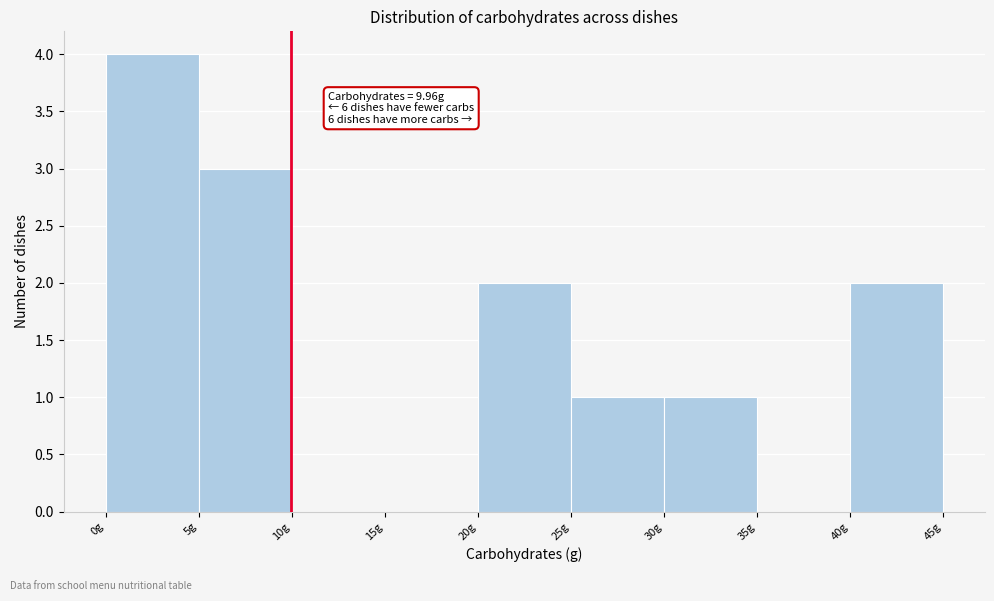

Which range on the x-axis has the tallest bar?

0 to 5